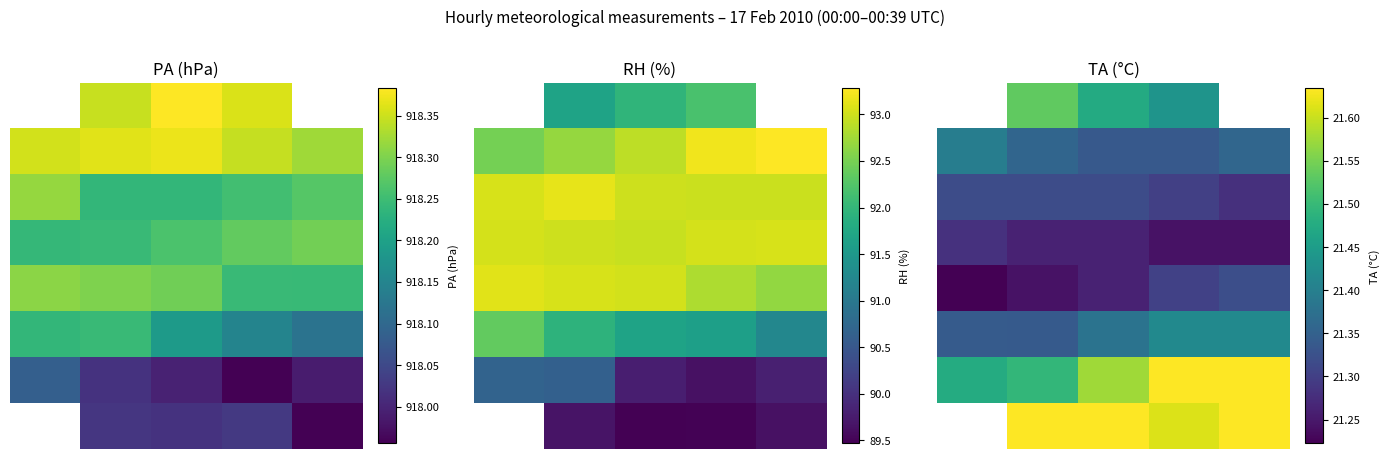

What is the spread (max minus min) of values at 2?

0.4